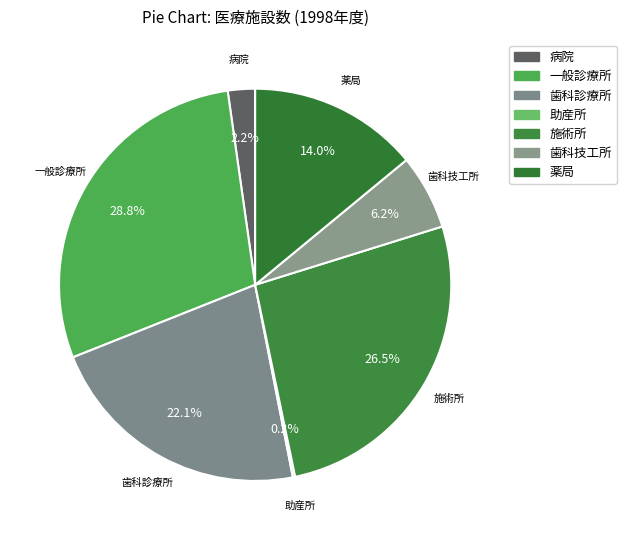

Does any single category account for the majority?

No